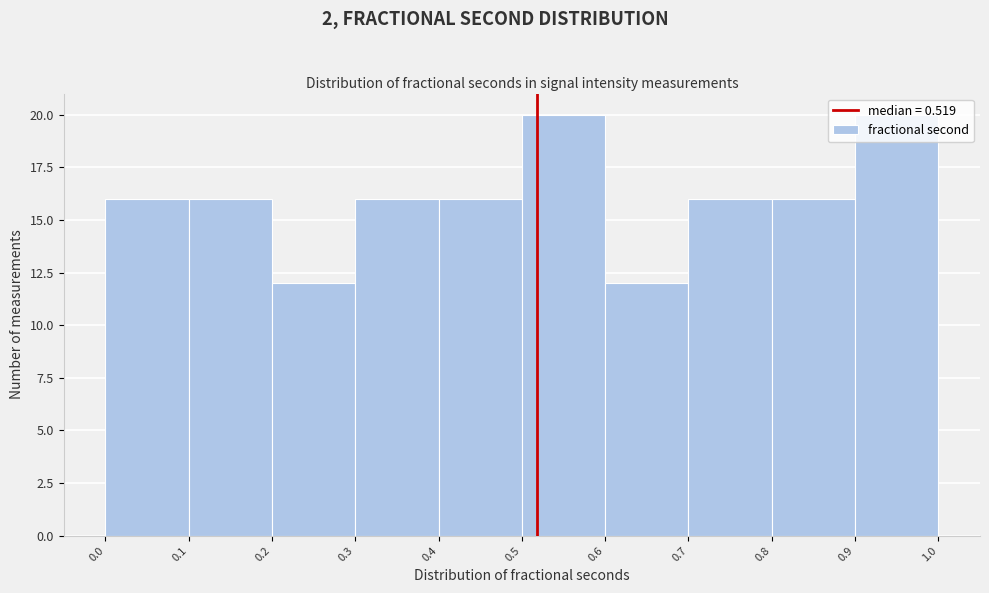

How tall is the bar that spans 0.6 to 0.7 on the x-axis? The values are not printed on the chart, so give them approximately, as read against the axis.

12